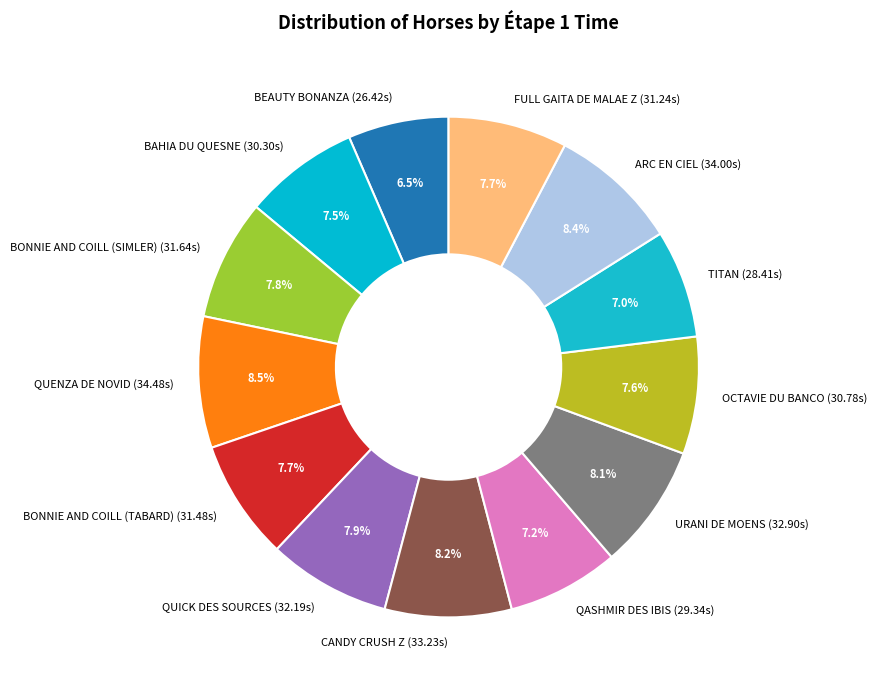

Does any single category account for the majority?

No